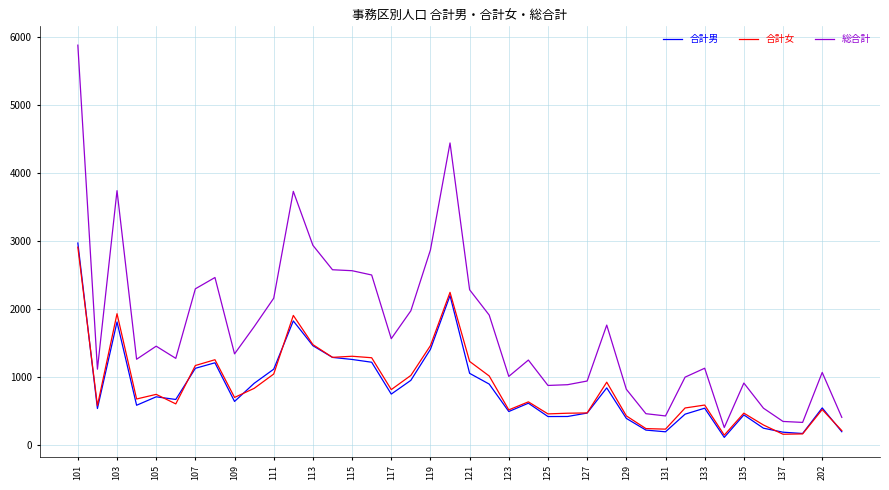

What is the minimum value shown in the chart?

112